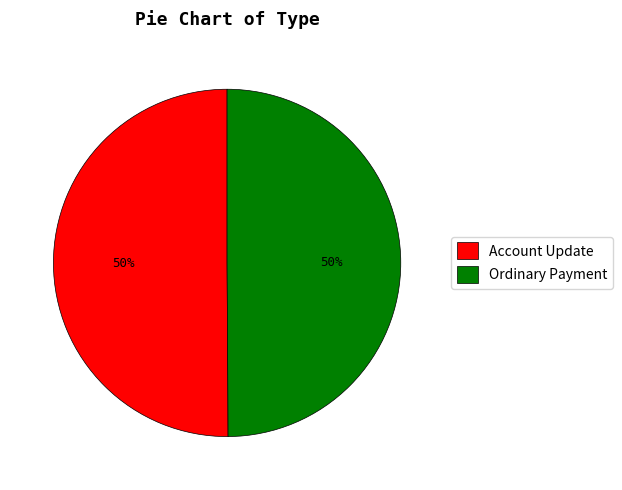

What percentage is the Account Update slice, to the nearest percent?

50%